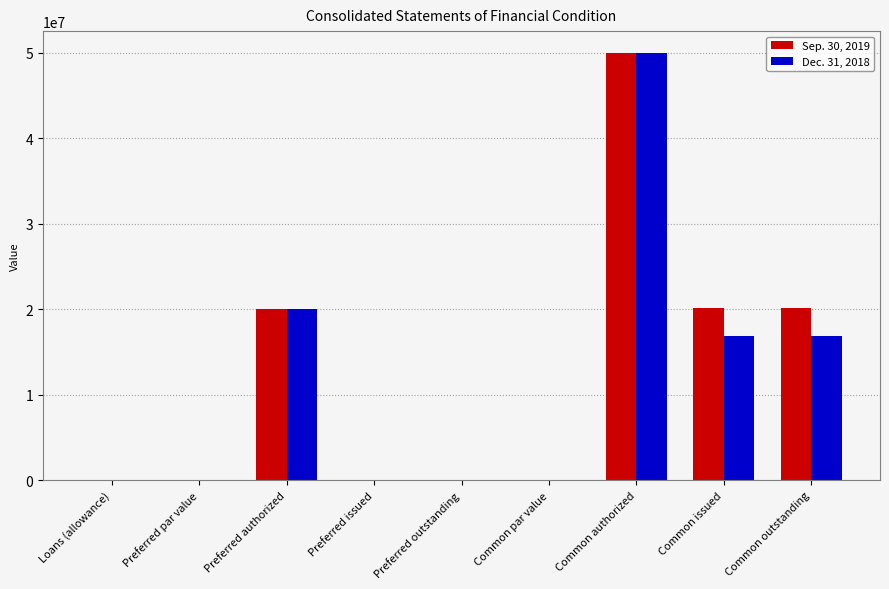

Which label corresponds to the largest value in the chart?

Common authorized